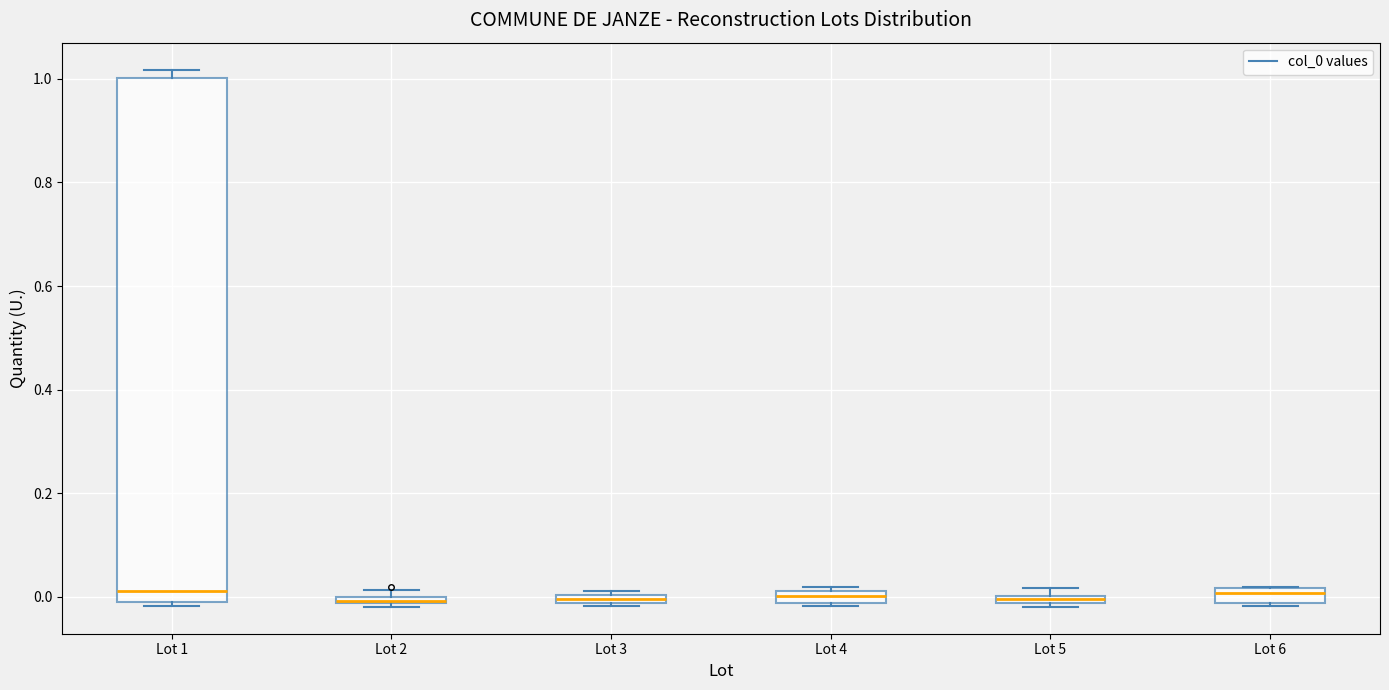

Comparing the boxes themselves (not the whiskers), which one is the tallest?

Lot 1